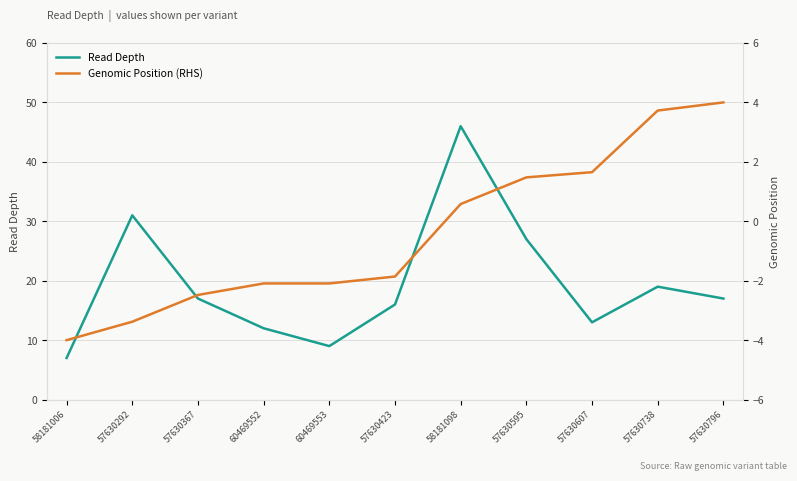

List the labels in order of Read Depth value, smallest first.

58181006, 60469553, 60469552, 57630607, 57630423, 57630367, 57630796, 57630738, 57630595, 57630292, 58181098